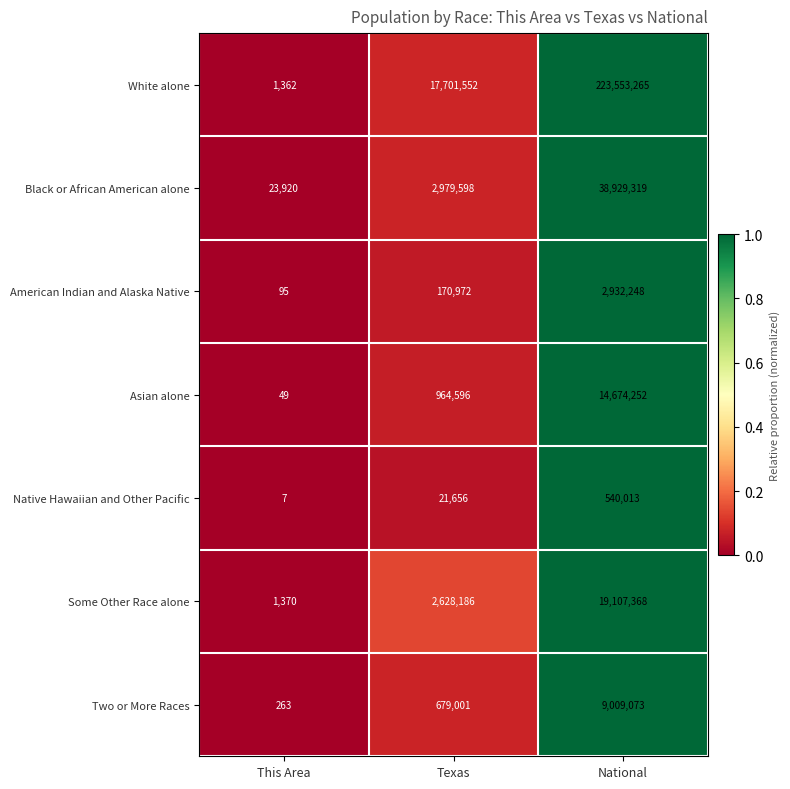

What is the difference between the maximum and minimum values in the Two or More Races series?

9008810